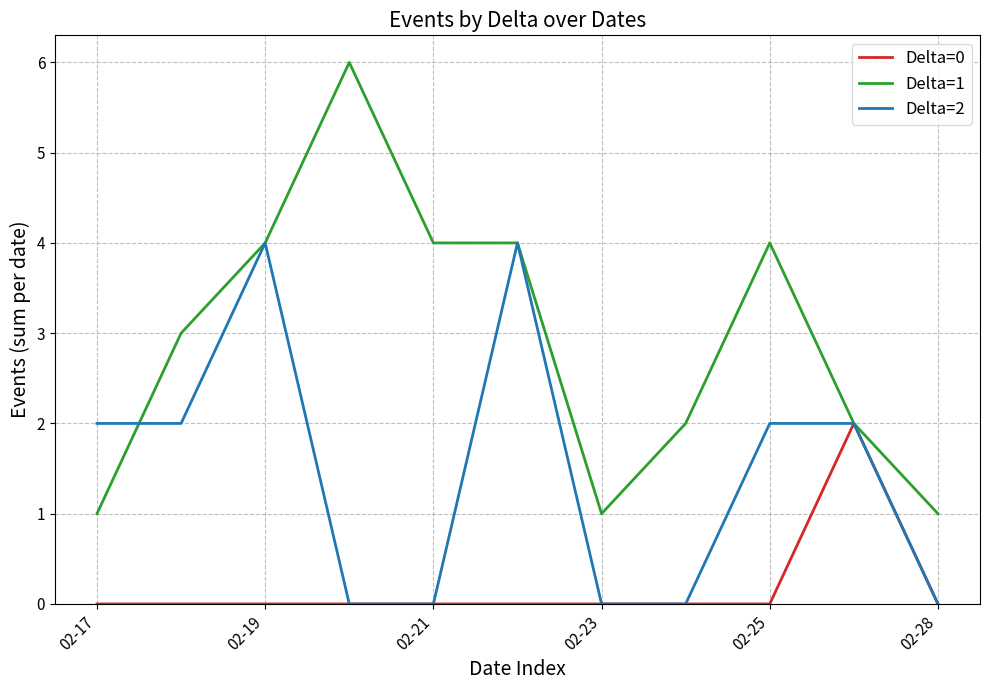

List the series in order of their overall mean, lowest first.

Delta=0, Delta=2, Delta=1